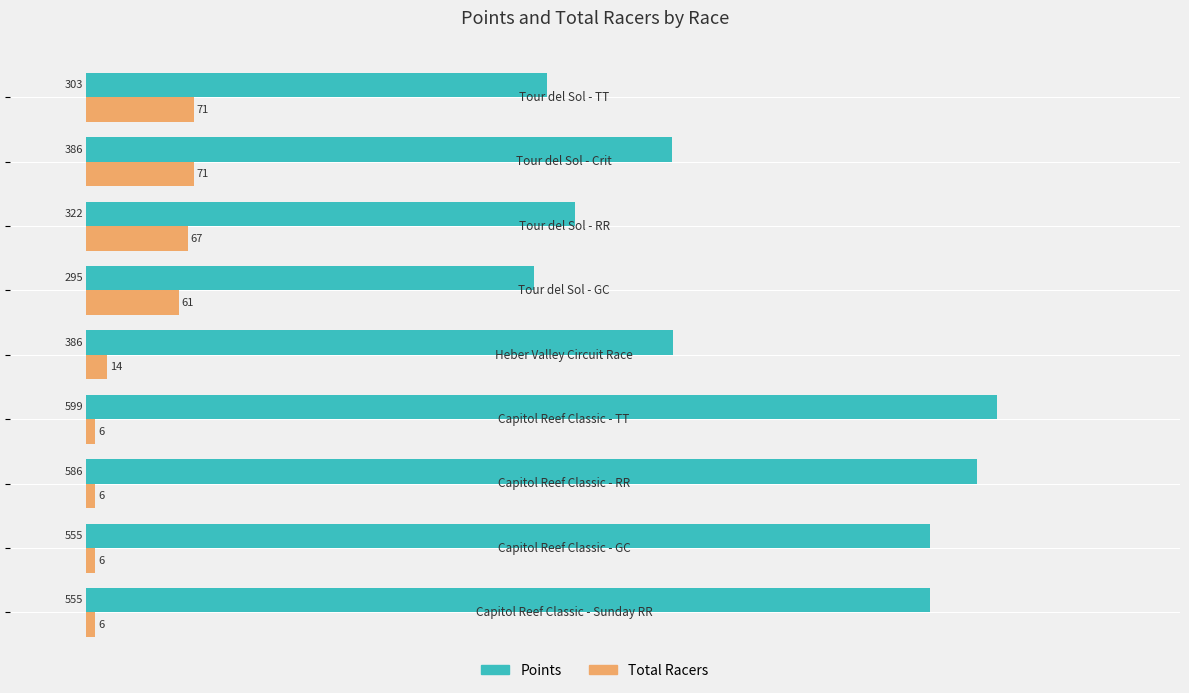

Which series has the largest total across all categories?

Points